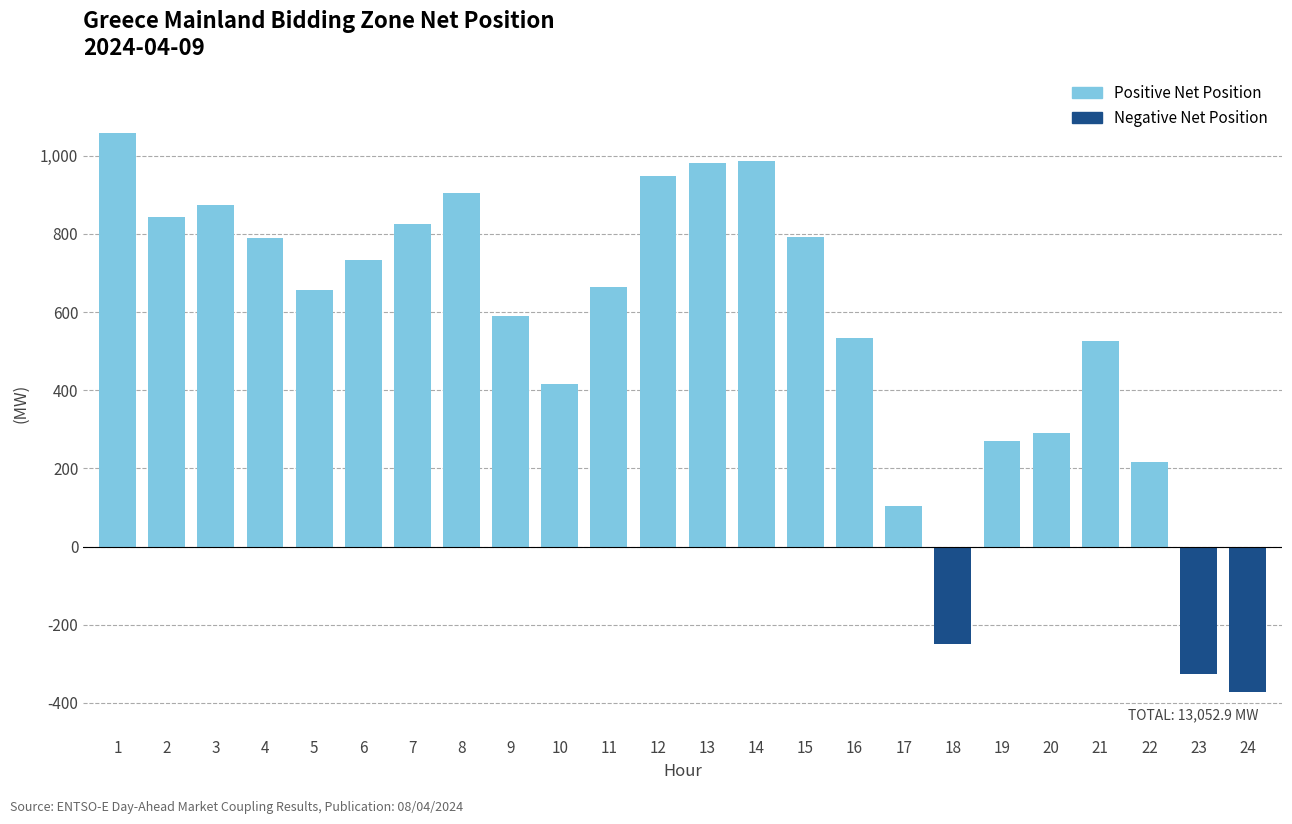

What is the value of the 8th bar from the left?

905.0